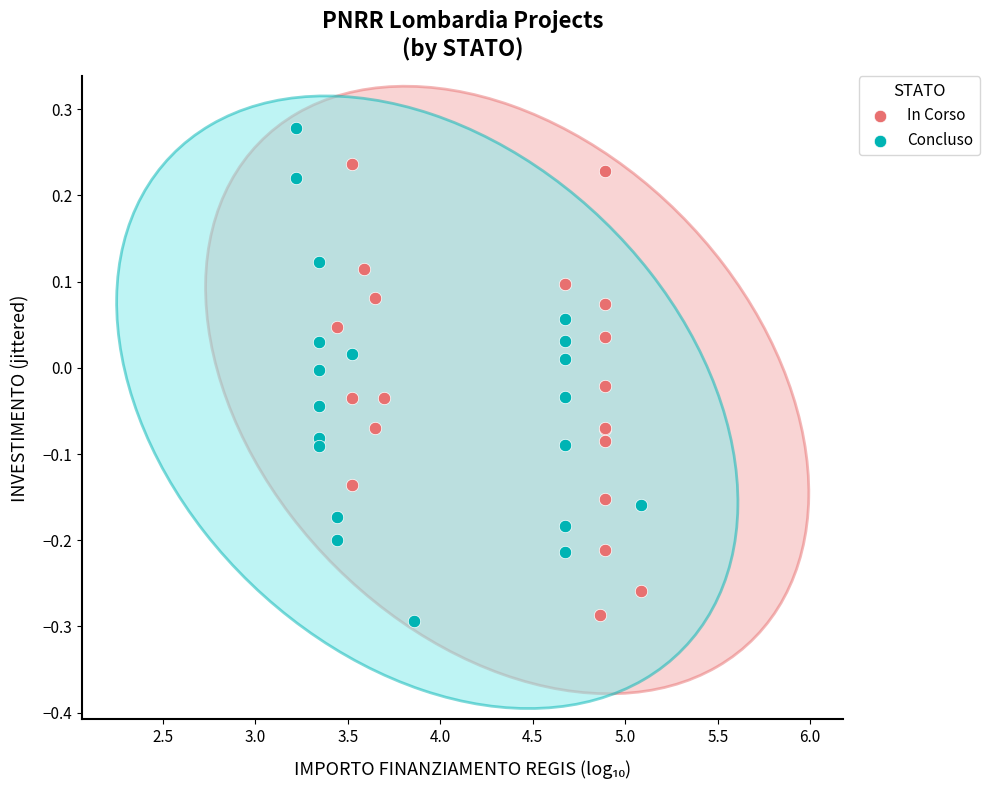

Which series contains the highest Y value?

Concluso